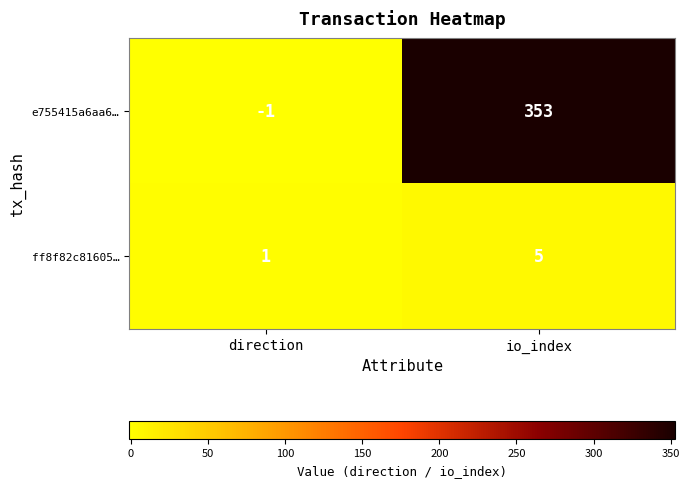

Rank the series at direction from lowest to highest value.

e755415a6aa6…, ff8f82c81605…